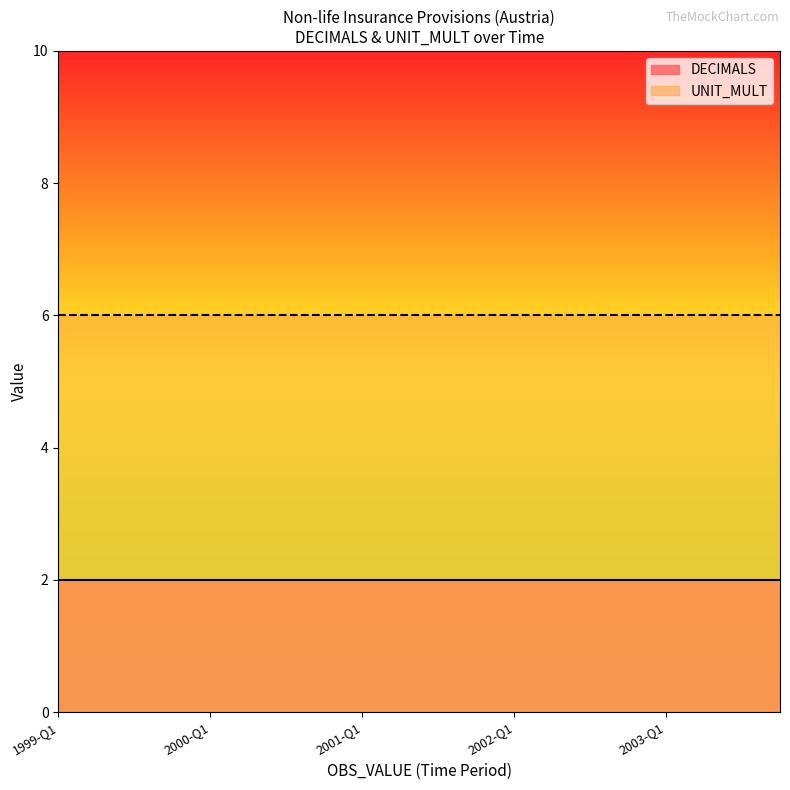

How many lines are shown in the chart?

2